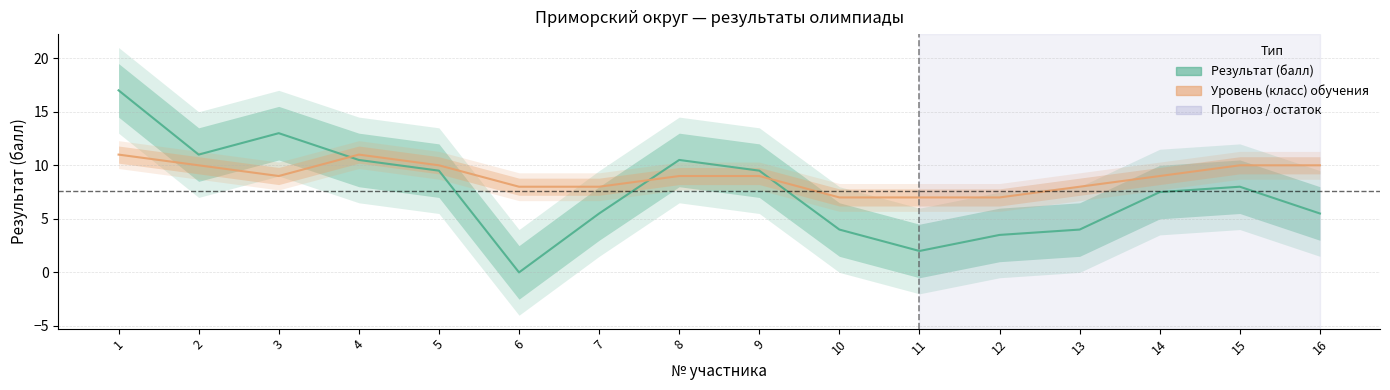

At which label does Результат (балл) first exceed 8?

1